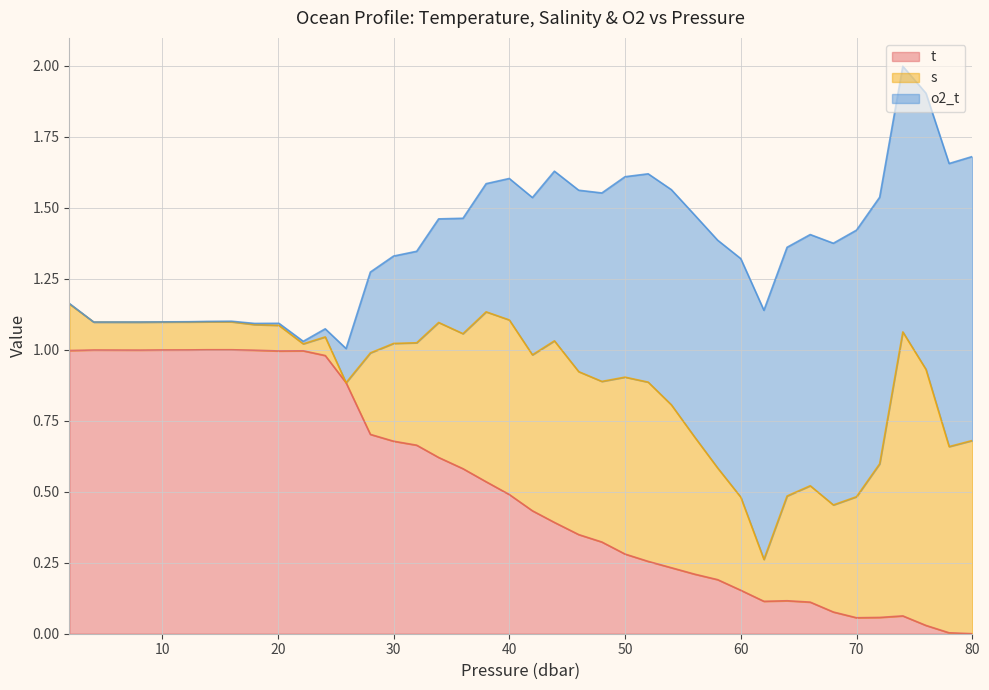

Is the value of s at 68.0 greater than the value of t at 58.0?

Yes